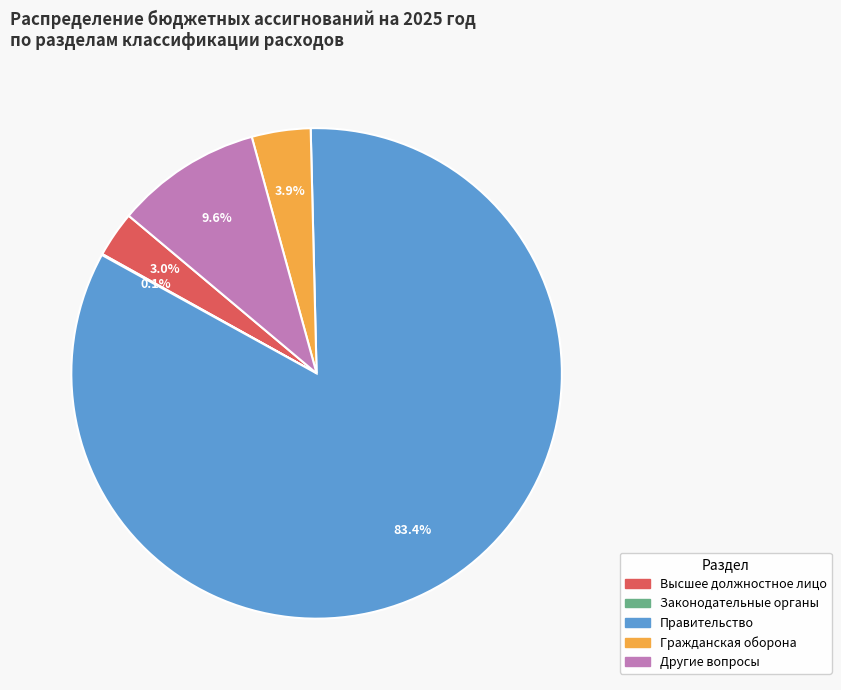

To the nearest percent, what is the difference between the largest and smallest slice percentages?

83%